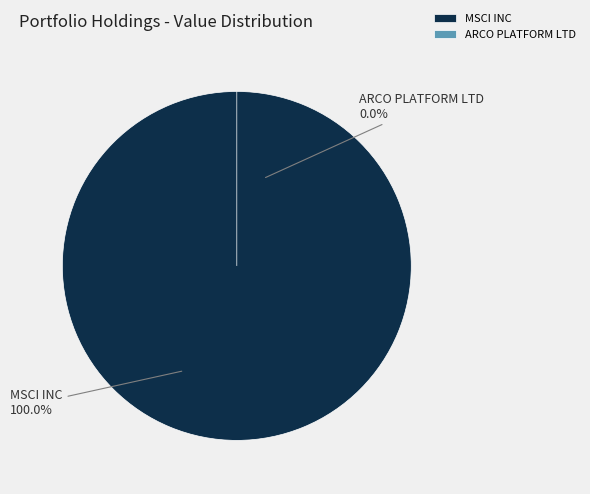

Is it true that MSCI INC is 100% of the pie?

True